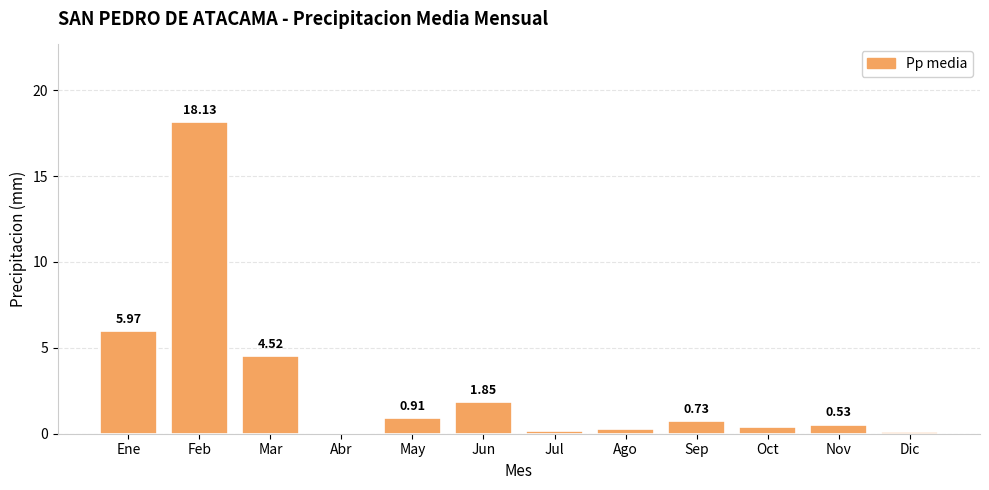

Where is the data nearest to the value 9?

Ene